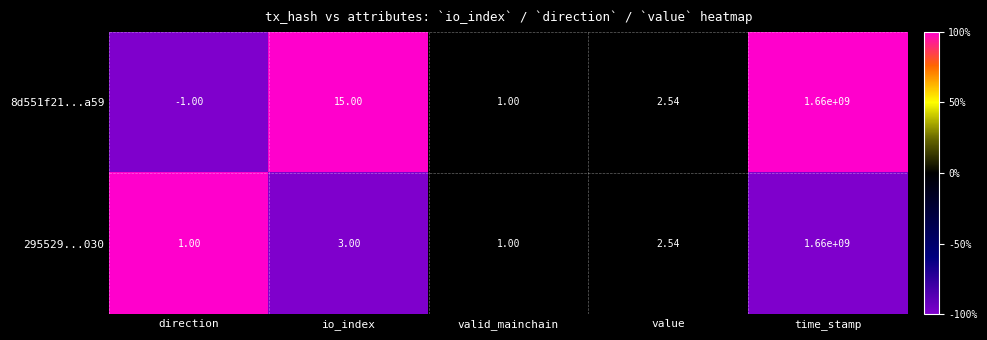

How many series are shown in this chart?

2